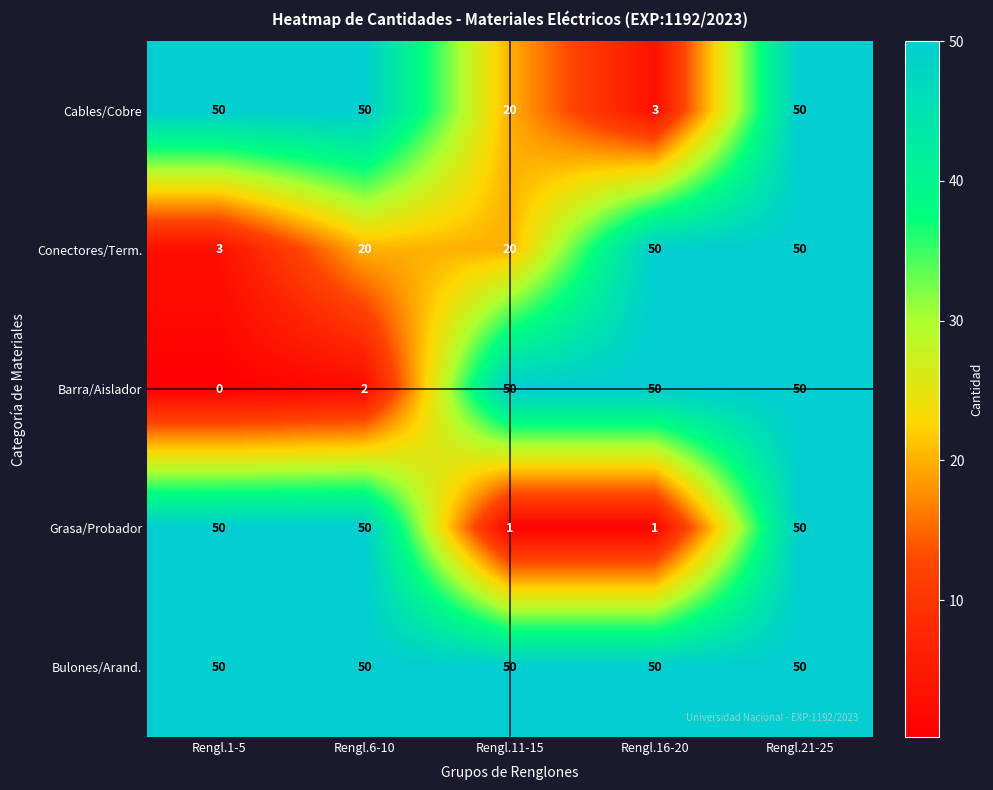

What is the highest value of the Conectores/Term. series?

50